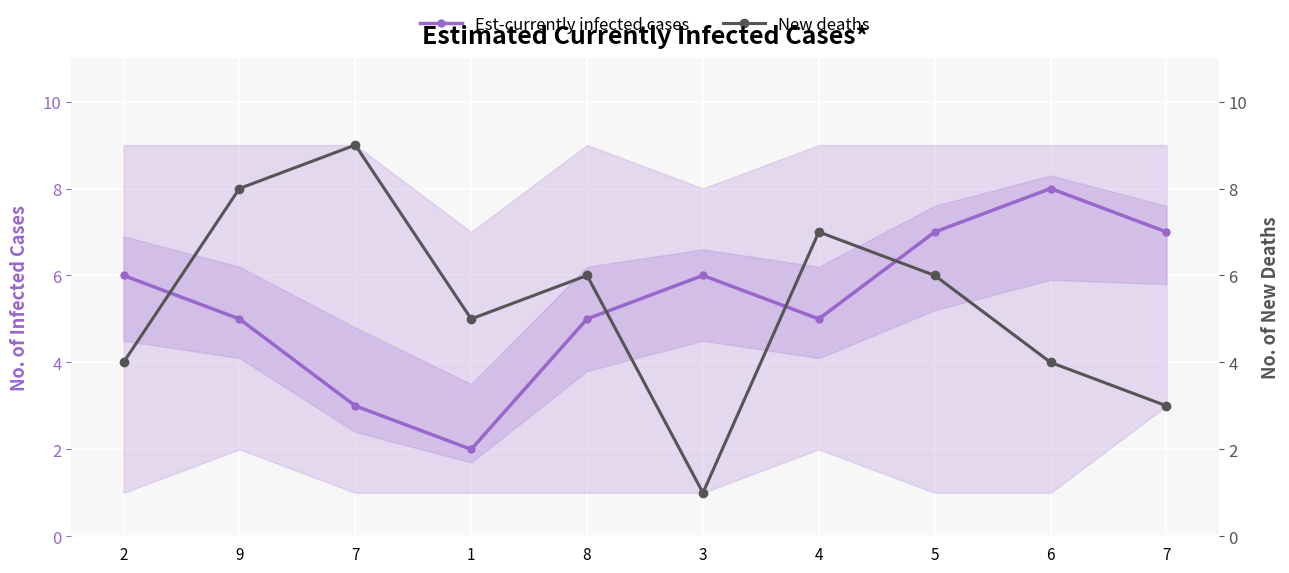

What is the difference between the maximum and minimum values in the New deaths series?

8